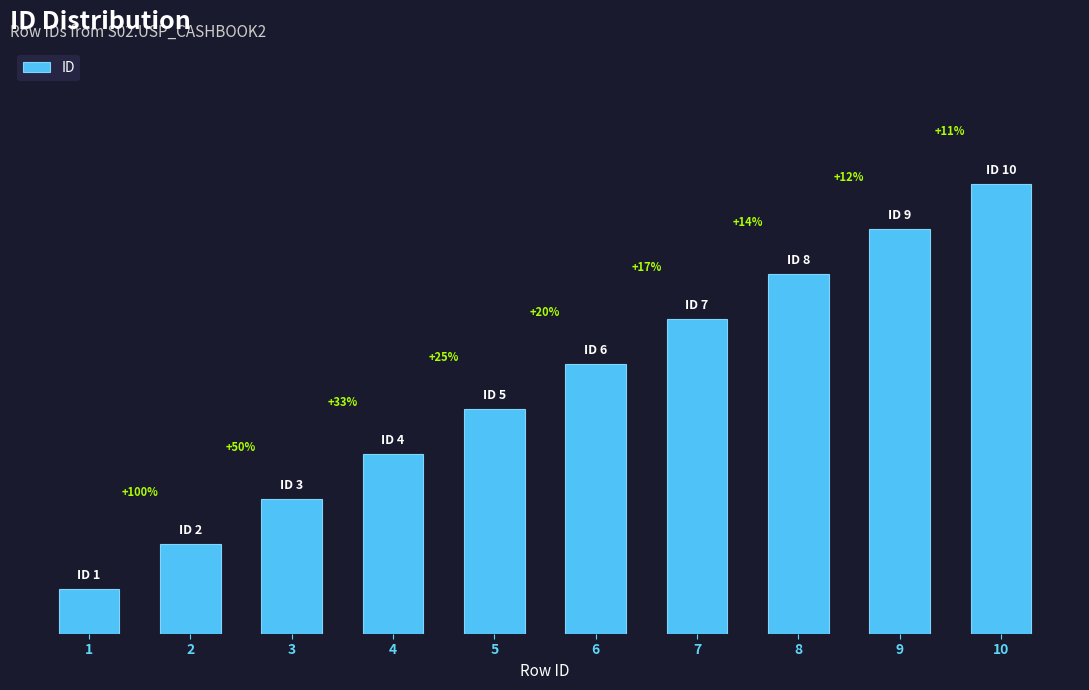

What is the change in value from 2 to 5?

+3